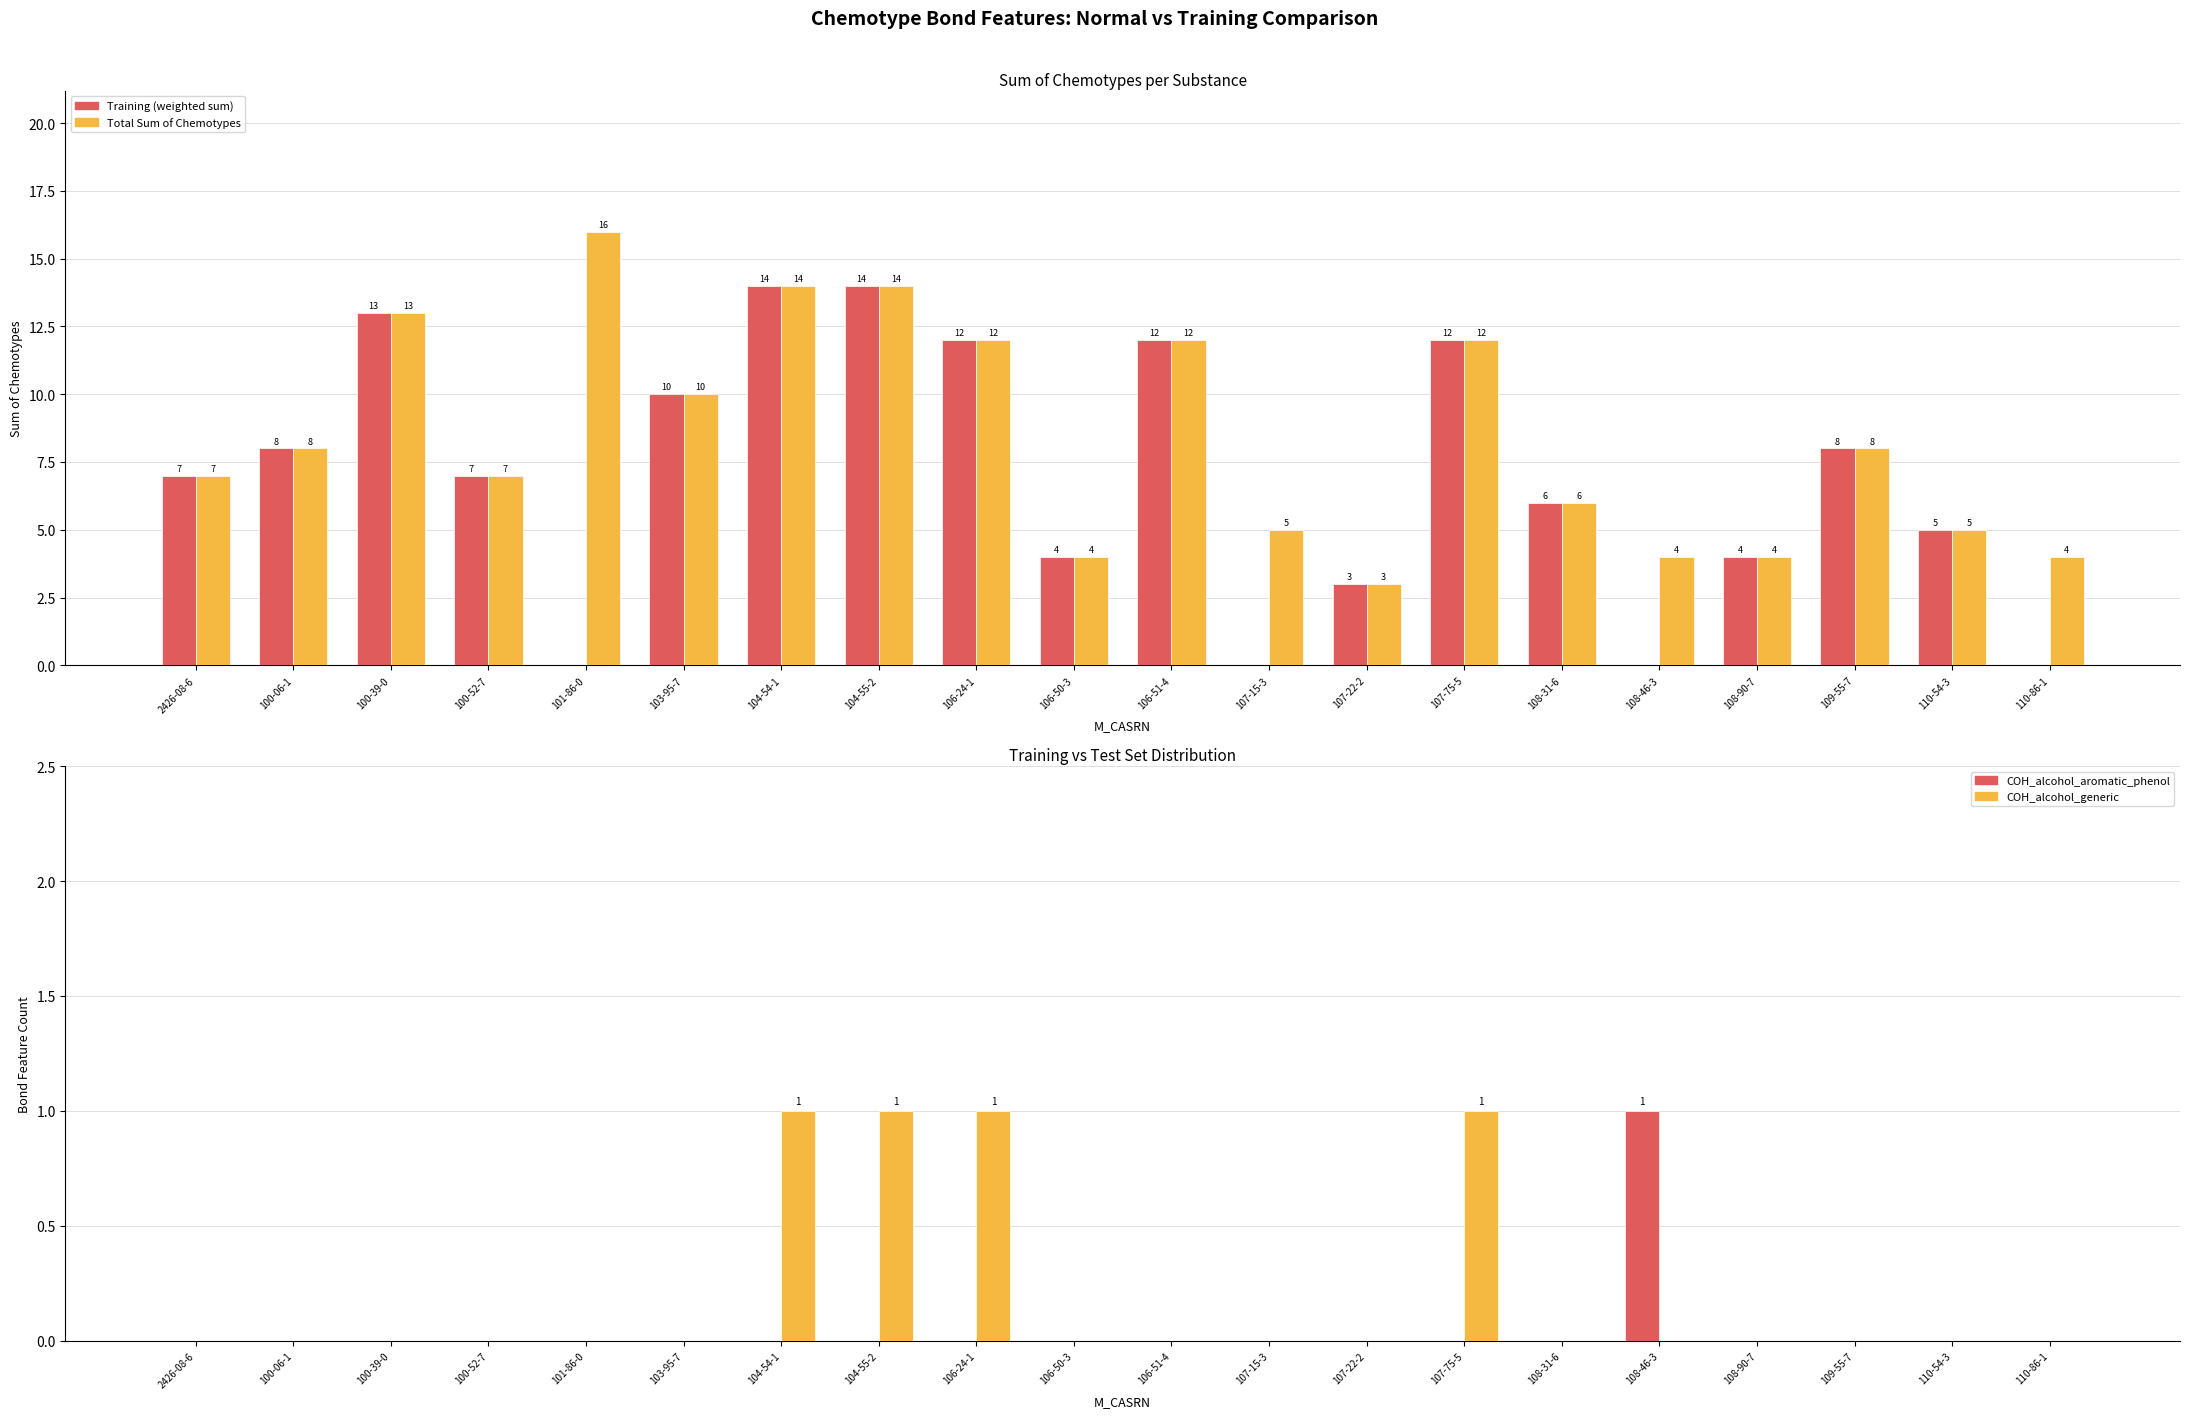

At which category is the sum across all series the highest?

104-54-1